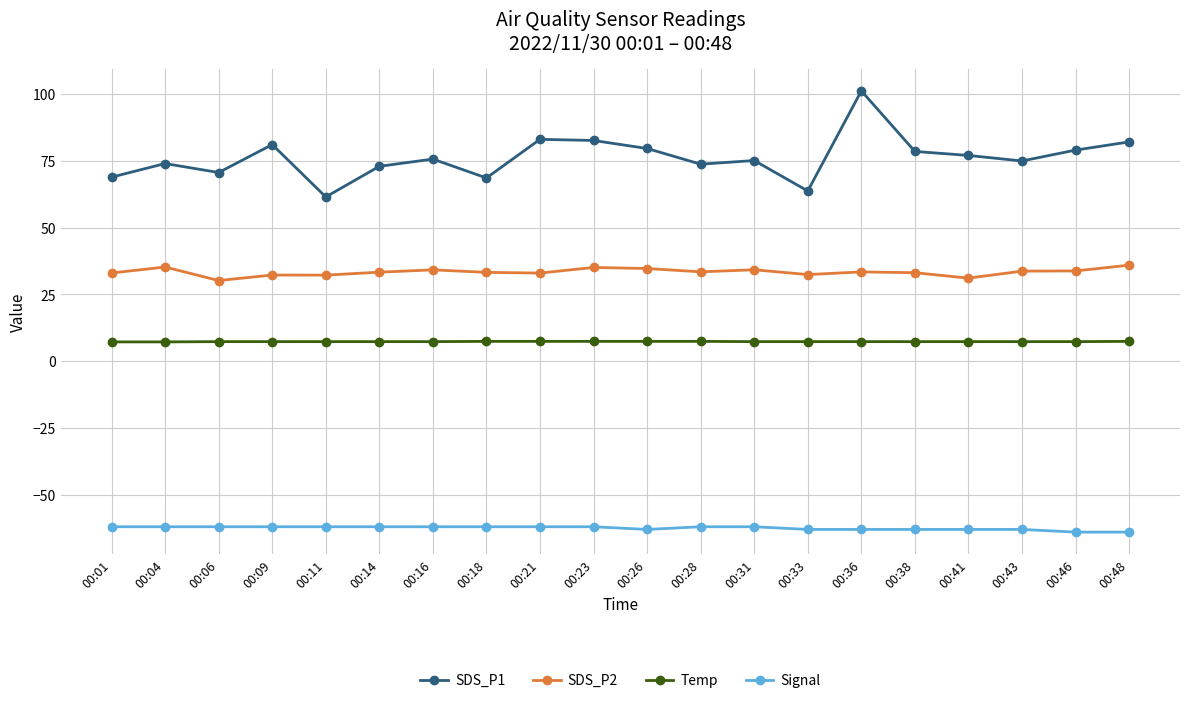

Which series has the widest spread of values?

SDS_P1